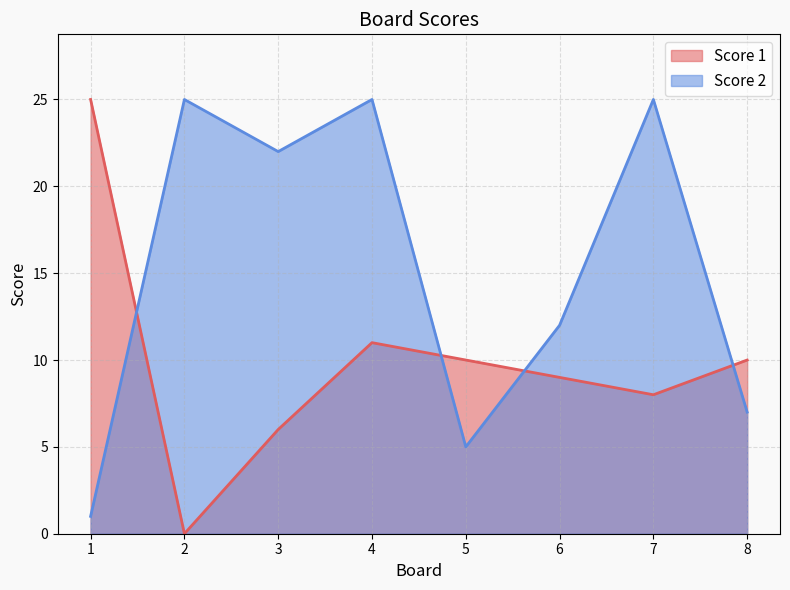

Count the number of data series in this chart.

2